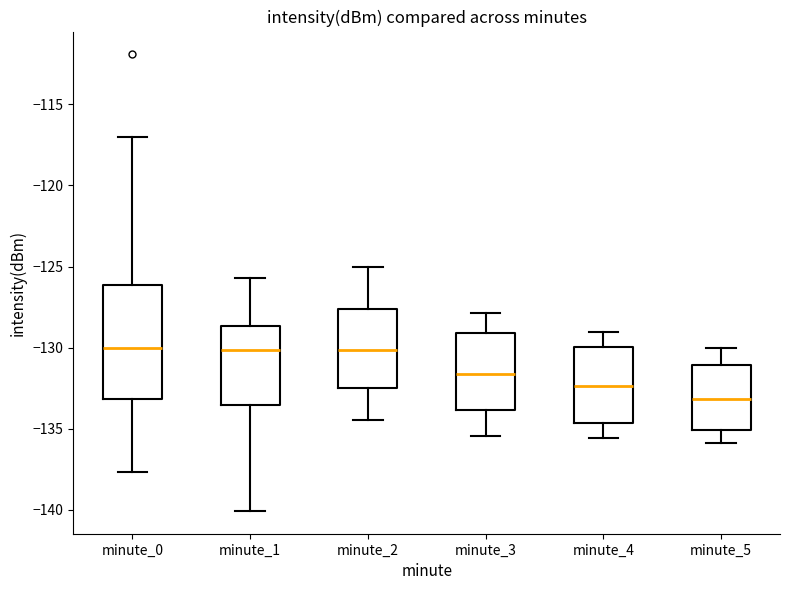

Reading left to right, read every box against the y-axis: the position of its median line, the range the box covers, and the ends of its whiskers. The values are not printed on the chart, so give them approximately, as read against the axis.

minute_0: median -130.0, box -133.0 to -126.0, whiskers -137.5 to -117.0
minute_1: median -130.0, box -133.5 to -128.5, whiskers -140.0 to -125.5
minute_2: median -130.0, box -132.5 to -127.5, whiskers -134.5 to -125.0
minute_3: median -131.5, box -134.0 to -129.0, whiskers -135.5 to -128.0
minute_4: median -132.5, box -134.5 to -130.0, whiskers -135.5 to -129.0
minute_5: median -133.0, box -135.0 to -131.0, whiskers -136.0 to -130.0